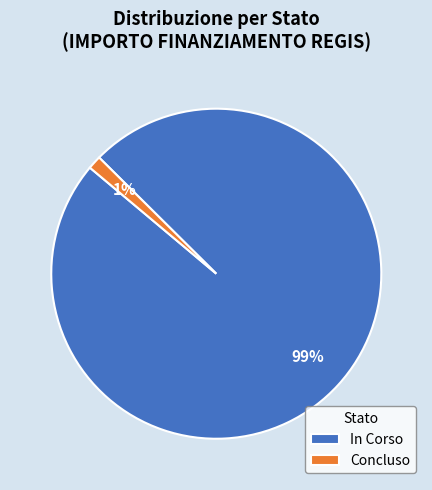

To the nearest percent, what is the average slice percentage?

50%